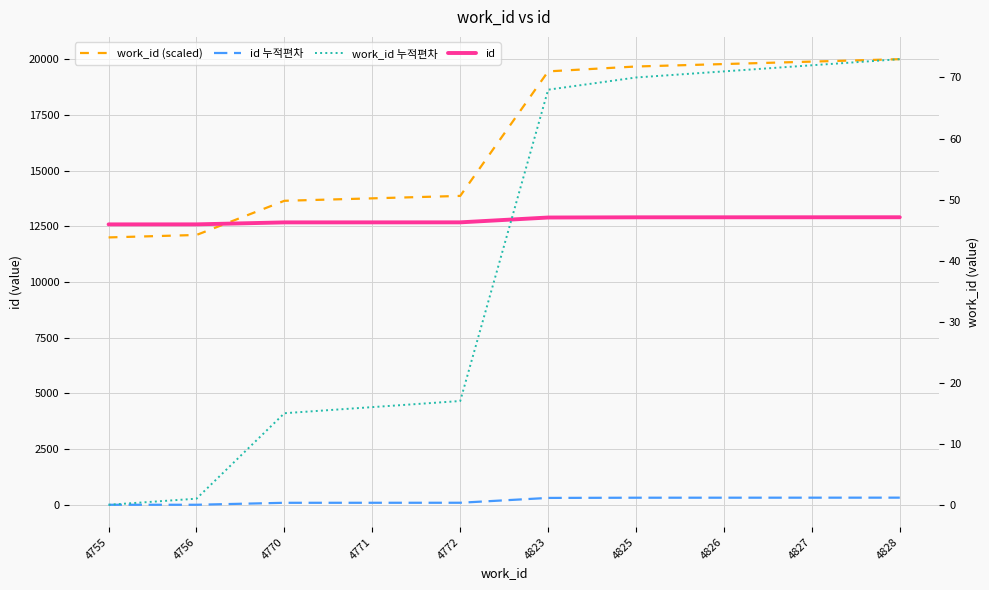

What is the average value of the work_id (scaled) series?

16416.4